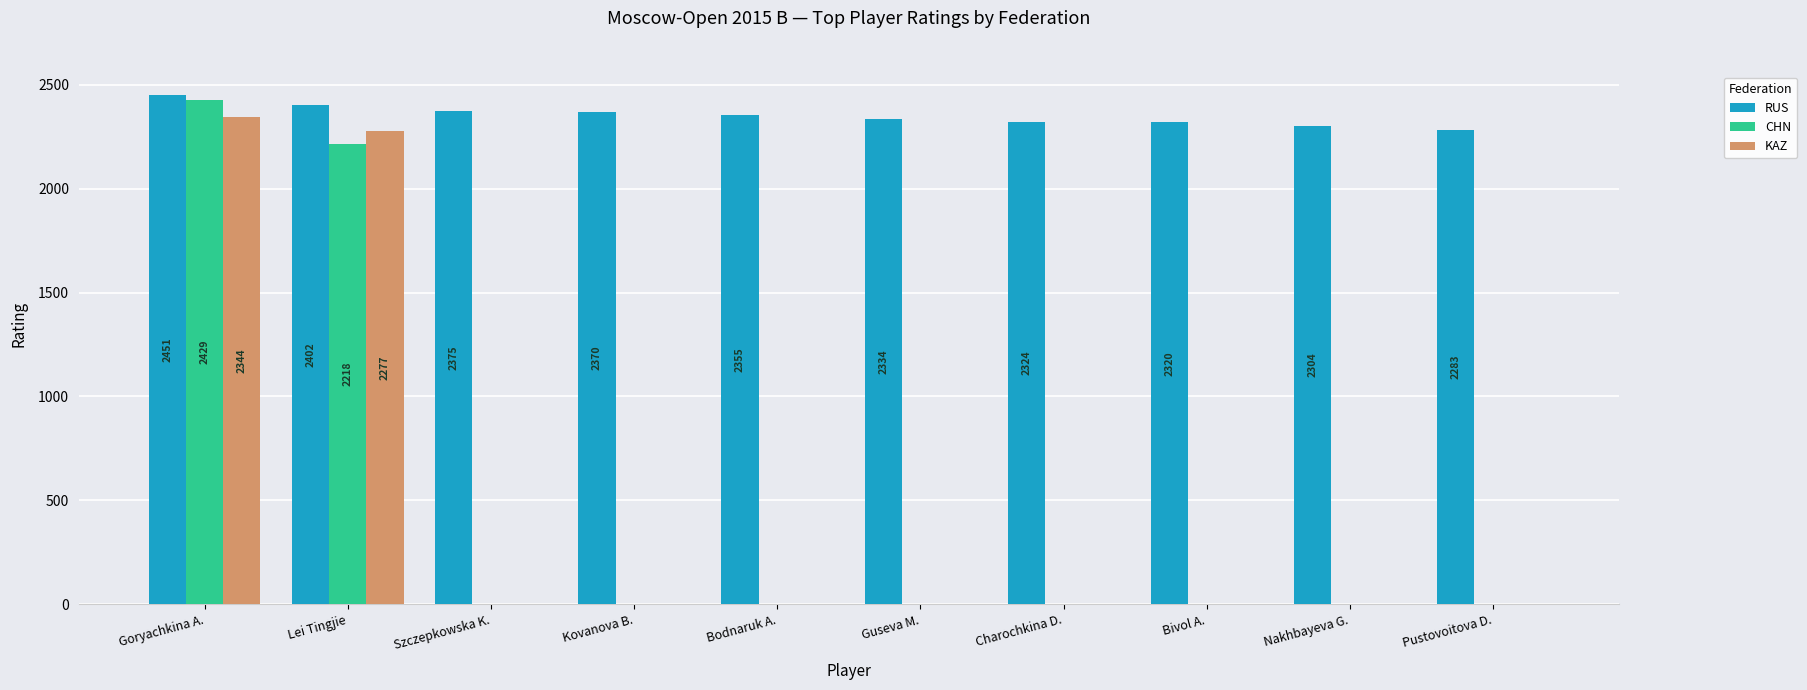

What is the highest value of the KAZ series?

2344